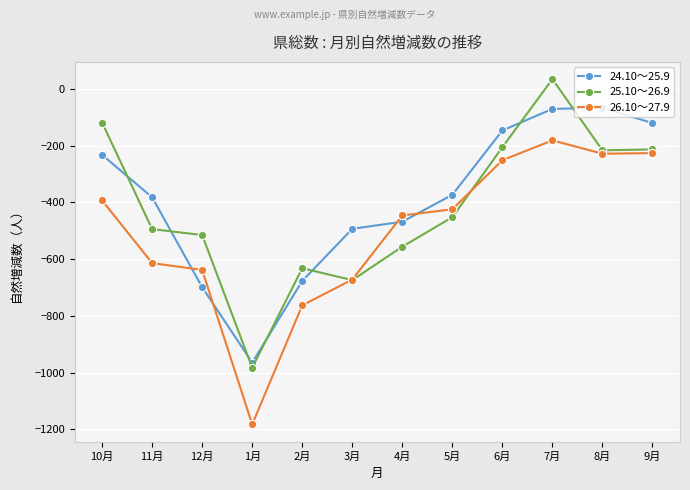

At 11月, list the series in order from smallest to largest.

26.10～27.9, 25.10～26.9, 24.10～25.9